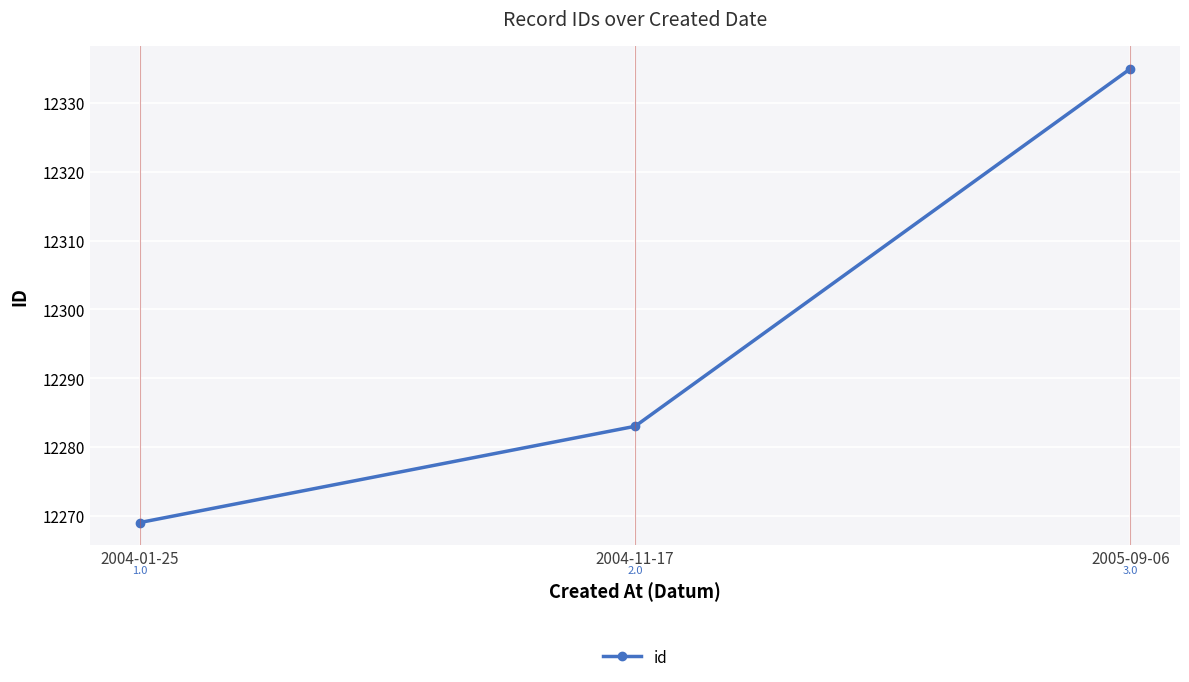

The chart shows a value of 12269 at 2004-01-25. True or false?

True